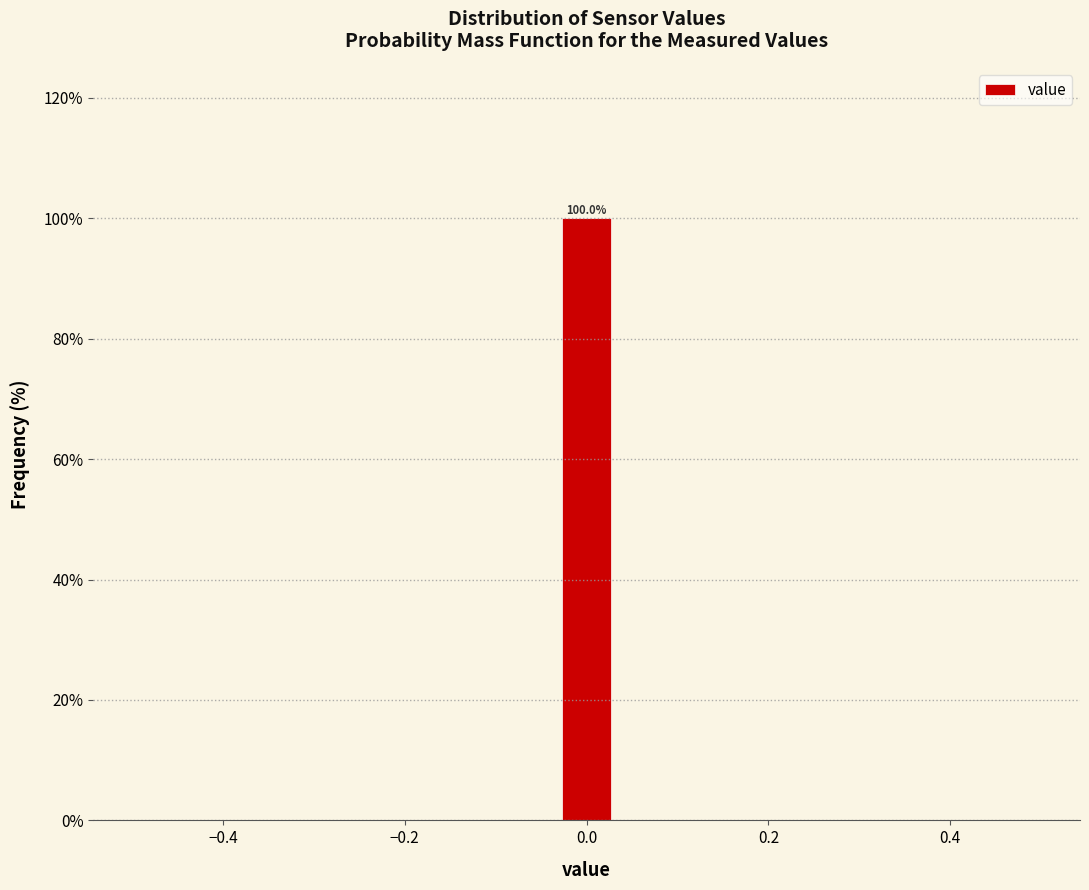

Around what value on the x-axis is the tallest bar? Give the approximate position of its centre, as read against the axis.

0.00